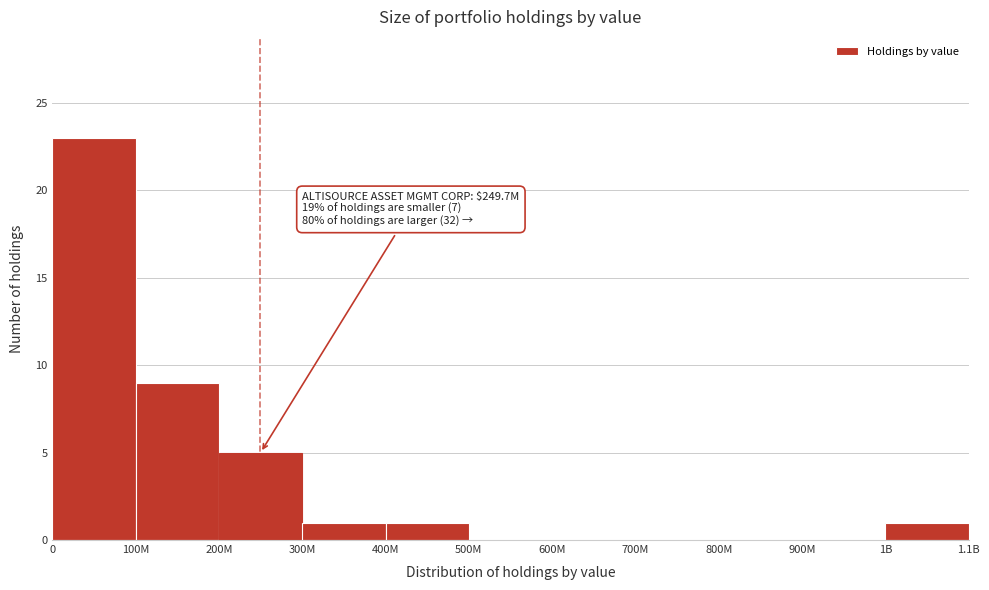

Reading left to right, list all the values displayed in this chart.

0=23	100M=9	200M=5	300M=1	400M=1	500M=0	600M=0	700M=0	800M=0	900M=0	1B=1